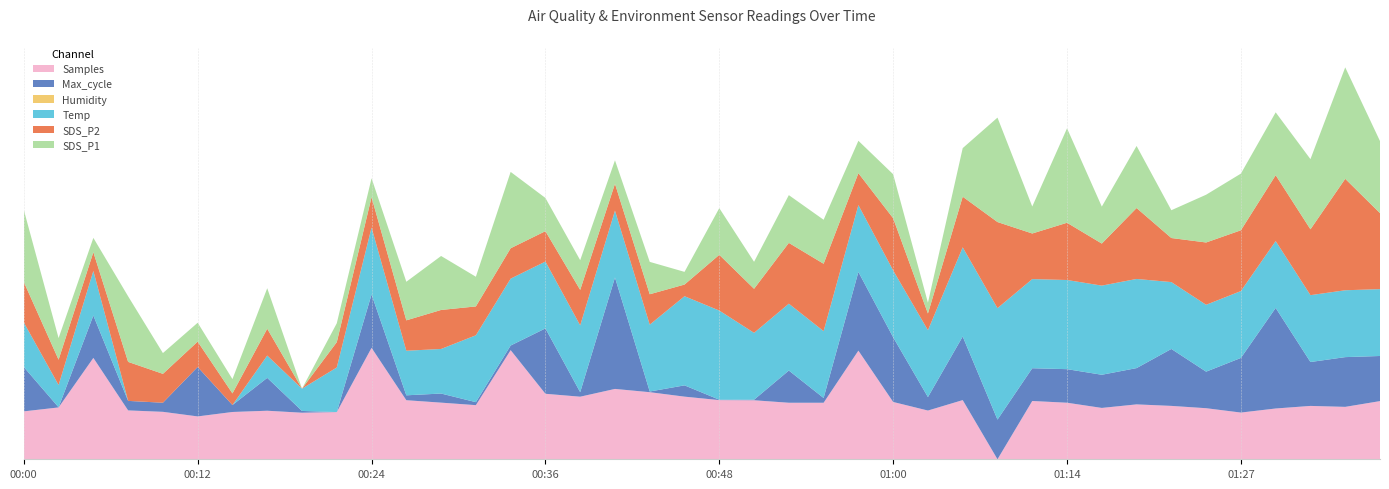

Reading right to left, what are all the values shown in this chart?

SDS_P1: 3.7	5.1	3.6	3.3	3.1	2.8	2.0	3.3	2.4	4.5	2.0	4.9	2.8	1.4	2.6	2.2	2.6	2.8	2.0	2.7	1.5	2.2	1.9	2.1	2.2	3.8	2.1	3.0	2.4	1.7	1.7	1.0	2.5	1.5	1.7	1.8	3.4	1.5	1.8	3.7
SDS_P2: 2.4	3.1	2.2	2.2	2.1	2.1	1.8	2.3	1.7	2.0	1.8	2.6	1.9	1.2	1.9	1.5	2.2	2.1	1.8	2.0	1.1	1.5	1.4	1.6	1.5	1.5	1.5	1.7	1.5	1.5	1.4	0.9	1.4	1.1	1.4	1.5	1.7	1.3	1.4	1.7
Temp: 15.0	15.0	15.0	15.0	15.0	15.0	15.0	15.1	15.1	15.1	15.1	15.2	15.1	15.0	15.0	15.0	15.0	15.0	15.0	15.1	15.1	15.0	15.0	15.0	15.0	15.0	15.0	14.9	14.9	15.0	14.9	14.8	14.8	14.7	14.7	14.7	14.7	14.9	14.8	14.9
Humidity: 99.9	99.9	99.9	99.9	99.9	99.9	99.9	99.9	99.9	99.9	99.9	99.9	99.9	99.9	99.9	99.9	99.9	99.9	99.9	99.9	99.9	99.9	99.9	99.9	99.9	99.9	99.9	99.9	99.9	99.9	99.9	99.9	99.9	99.9	99.9	99.9	99.9	99.9	99.9	99.9
Max_cycle: 20504.0	20538.0	20495.0	20912.0	20574.0	20441.0	20591.0	20439.0	20416.0	20419.0	20413.0	20464.0	20640.0	20271.0	20648.0	20751.0	20207.0	20409.0	20176.0	20175.0	20255.0	20177.0	20992.0	20205.0	20653.0	20206.0	20194.0	20239.0	20208.0	20565.0	20172.0	20185.0	20414.0	20223.0	20536.0	20239.0	20242.0	20484.0	20173.0	20498.0
Samples: 5018195.0	5016545.0	5016816.0	5016077.0	5014913.0	5016159.0	5016822.0	5017255.0	5016240.0	5017731.0	5018228.0	5001527.0	5018482.0	5015490.0	5017946.0	5032656.0	5017724.0	5017724.0	5018436.0	5018480.0	5019473.0	5020749.0	5021684.0	5019458.0	5020292.0	5032798.0	5017036.0	5017755.0	5018452.0	5033457.0	5015051.0	5014868.0	5015434.0	5015079.0	5013808.0	5015122.0	5015530.0	5030572.0	5016381.0	5015255.0